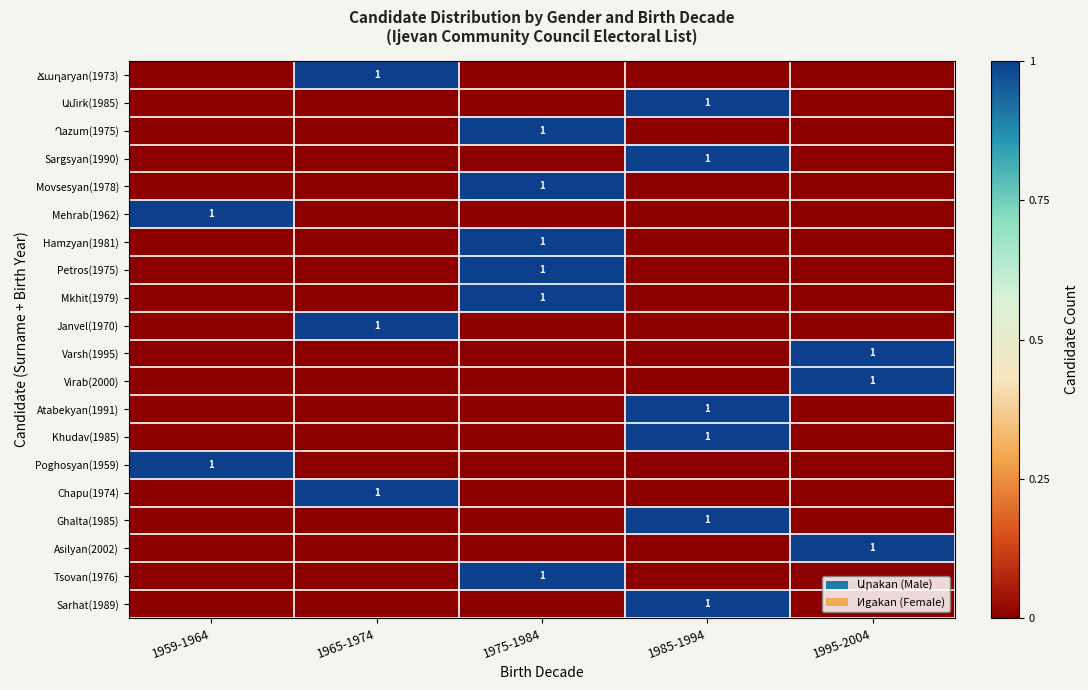

True or false: Khudav(1985) has a value of 1 at 1985-1994.

True